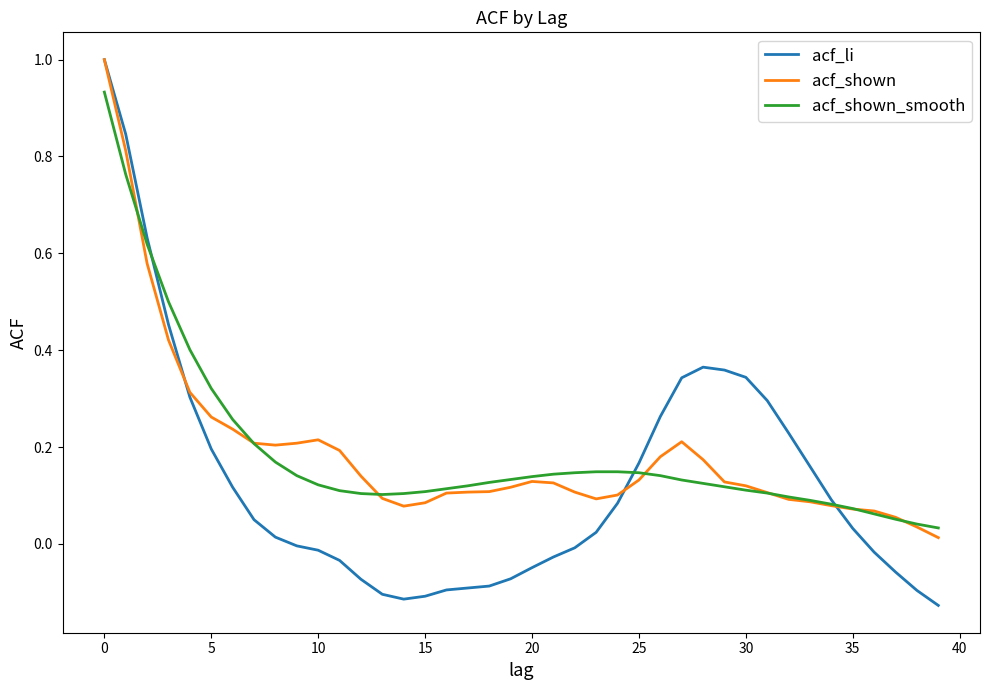

What is the maximum value shown in the chart?

1.0